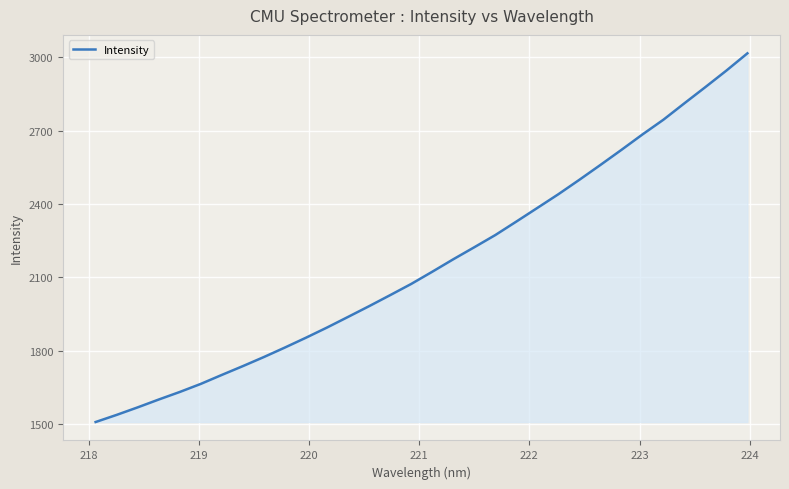

What is the greatest value displayed?

3015.8